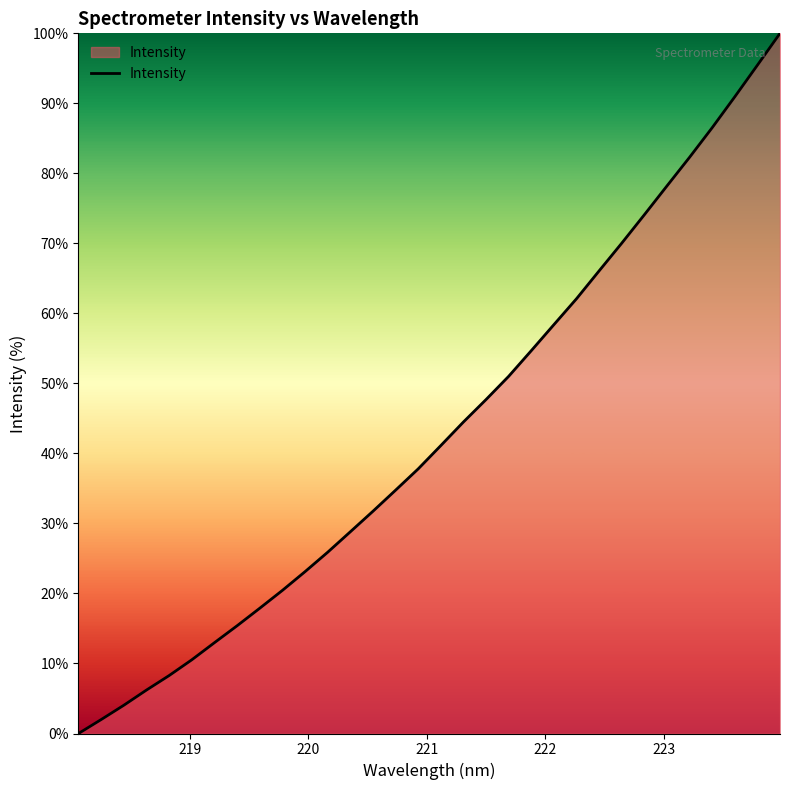

What is the greatest value displayed?

100.0